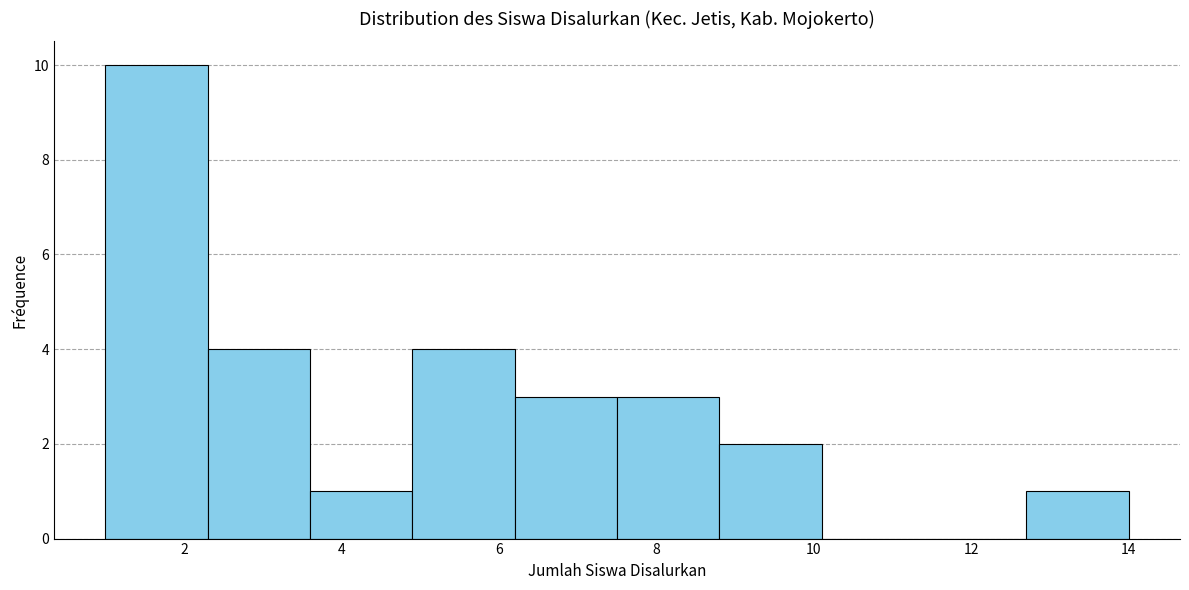

Reading left to right, list every bar in this chart as the range it spans on the x-axis followed by its height. Neither the bar edges nor the heights are printed on the chart, so give them approximately, as read against the axes.

1.0 to 2.3: 10
2.3 to 3.6: 4
3.6 to 4.9: 1
4.9 to 6.2: 4
6.2 to 7.5: 3
7.5 to 8.8: 3
8.8 to 10.1: 2
10.1 to 11.4: 0
11.4 to 12.7: 0
12.7 to 14.0: 1